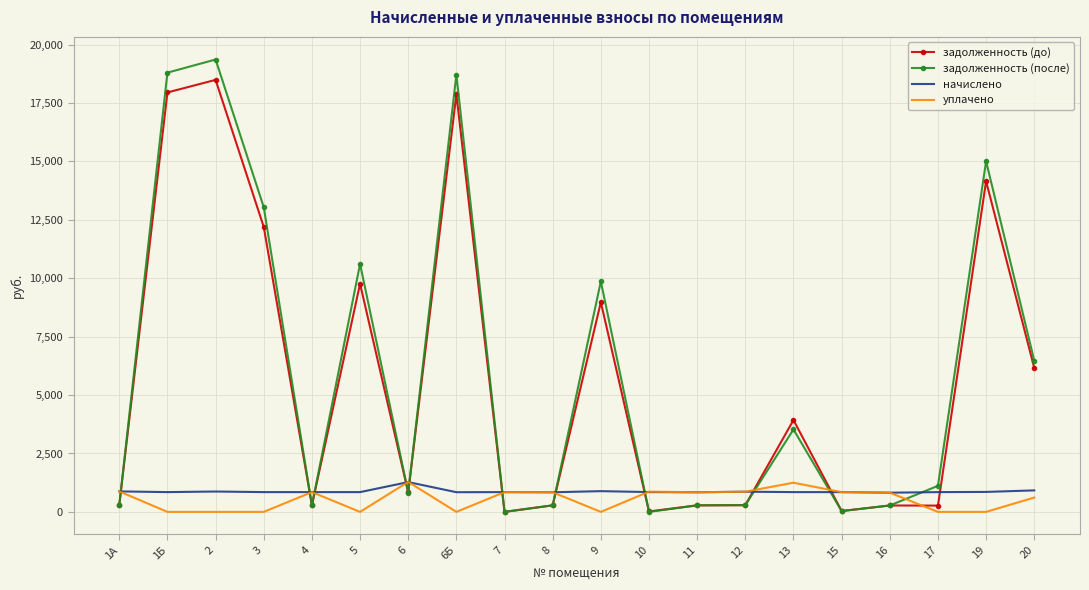

What is the spread (max minus min) of values at 13?

3084.1